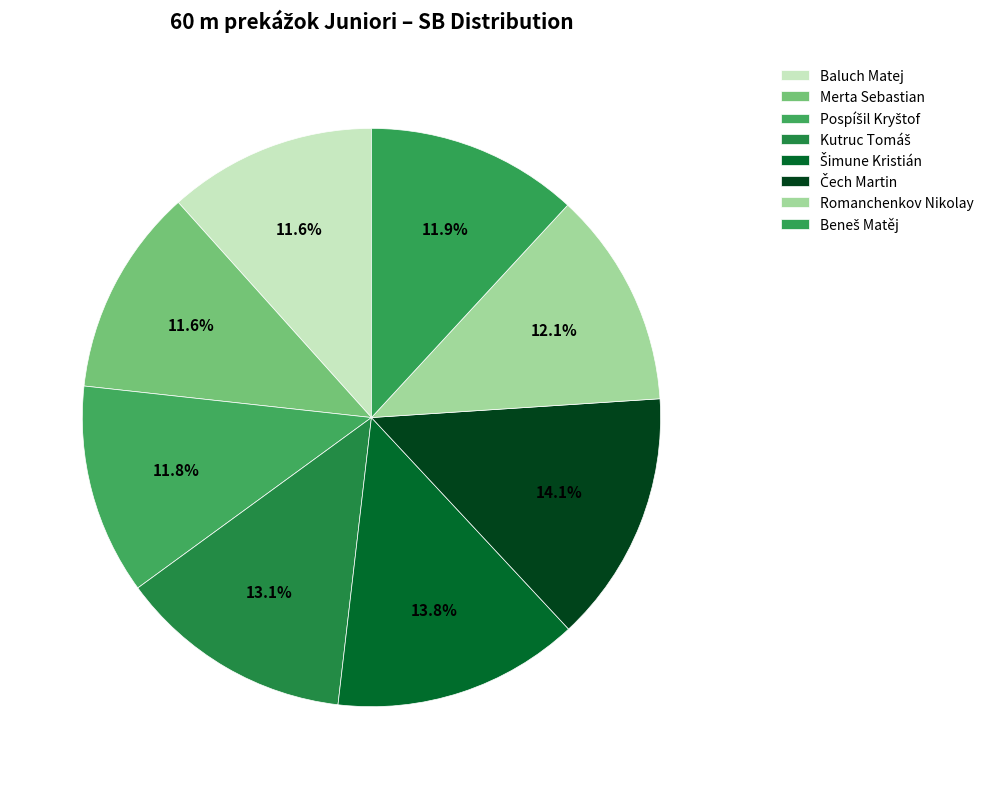

The Baluch Matej slice represents 12% of the pie. True or false?

True